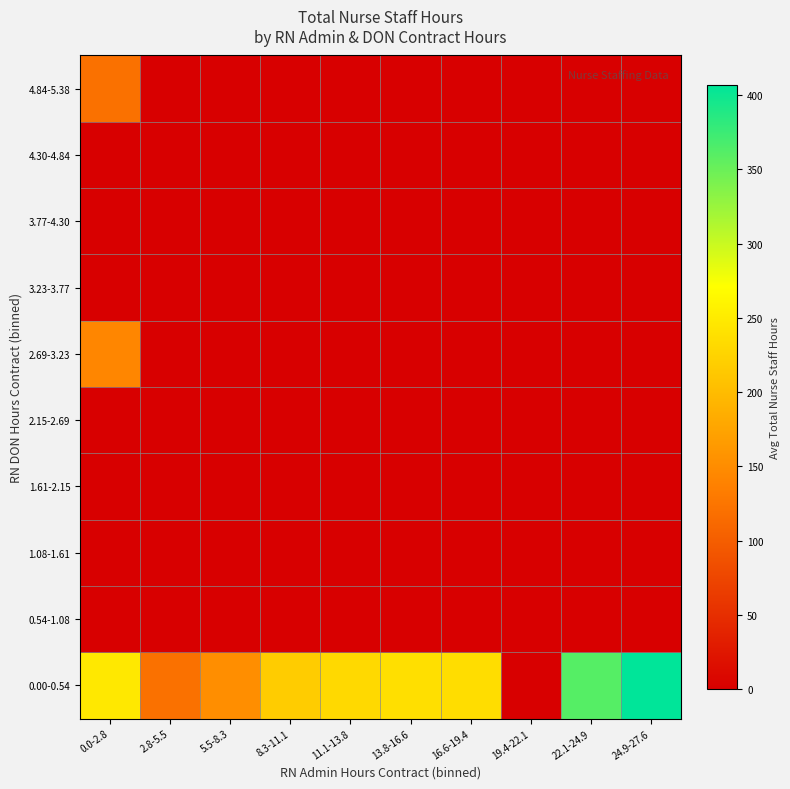

Reading left to right, transcribe all the data shown in this chart.

0.00-0.54: 0.0-2.8=246.7	2.8-5.5=121.3	5.5-8.3=152.0	8.3-11.1=217.5	11.1-13.8=230.8	13.8-16.6=238.1	16.6-19.4=235.2	19.4-22.1=0.0	22.1-24.9=361.0	24.9-27.6=406.9
0.54-1.08: 0.0-2.8=0.0	2.8-5.5=0.0	5.5-8.3=0.0	8.3-11.1=0.0	11.1-13.8=0.0	13.8-16.6=0.0	16.6-19.4=0.0	19.4-22.1=0.0	22.1-24.9=0.0	24.9-27.6=0.0
1.08-1.61: 0.0-2.8=0.0	2.8-5.5=0.0	5.5-8.3=0.0	8.3-11.1=0.0	11.1-13.8=0.0	13.8-16.6=0.0	16.6-19.4=0.0	19.4-22.1=0.0	22.1-24.9=0.0	24.9-27.6=0.0
1.61-2.15: 0.0-2.8=0.0	2.8-5.5=0.0	5.5-8.3=0.0	8.3-11.1=0.0	11.1-13.8=0.0	13.8-16.6=0.0	16.6-19.4=0.0	19.4-22.1=0.0	22.1-24.9=0.0	24.9-27.6=0.0
2.15-2.69: 0.0-2.8=0.0	2.8-5.5=0.0	5.5-8.3=0.0	8.3-11.1=0.0	11.1-13.8=0.0	13.8-16.6=0.0	16.6-19.4=0.0	19.4-22.1=0.0	22.1-24.9=0.0	24.9-27.6=0.0
2.69-3.23: 0.0-2.8=143.7	2.8-5.5=0.0	5.5-8.3=0.0	8.3-11.1=0.0	11.1-13.8=0.0	13.8-16.6=0.0	16.6-19.4=0.0	19.4-22.1=0.0	22.1-24.9=0.0	24.9-27.6=0.0
3.23-3.77: 0.0-2.8=0.0	2.8-5.5=0.0	5.5-8.3=0.0	8.3-11.1=0.0	11.1-13.8=0.0	13.8-16.6=0.0	16.6-19.4=0.0	19.4-22.1=0.0	22.1-24.9=0.0	24.9-27.6=0.0
3.77-4.30: 0.0-2.8=0.0	2.8-5.5=0.0	5.5-8.3=0.0	8.3-11.1=0.0	11.1-13.8=0.0	13.8-16.6=0.0	16.6-19.4=0.0	19.4-22.1=0.0	22.1-24.9=0.0	24.9-27.6=0.0
4.30-4.84: 0.0-2.8=0.0	2.8-5.5=0.0	5.5-8.3=0.0	8.3-11.1=0.0	11.1-13.8=0.0	13.8-16.6=0.0	16.6-19.4=0.0	19.4-22.1=0.0	22.1-24.9=0.0	24.9-27.6=0.0
4.84-5.38: 0.0-2.8=120.7	2.8-5.5=0.0	5.5-8.3=0.0	8.3-11.1=0.0	11.1-13.8=0.0	13.8-16.6=0.0	16.6-19.4=0.0	19.4-22.1=0.0	22.1-24.9=0.0	24.9-27.6=0.0